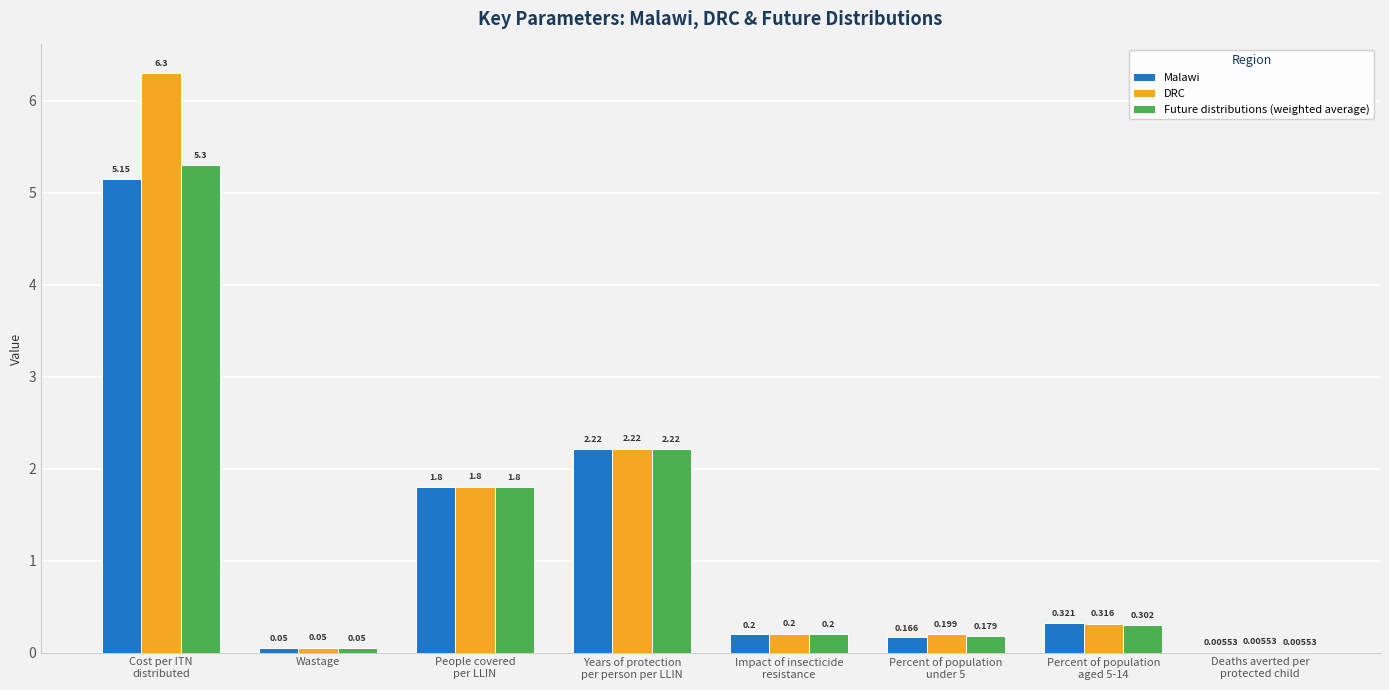

Is the value of DRC at Percent of population
under 5 greater than the value of Malawi at Impact of insecticide
resistance?

No